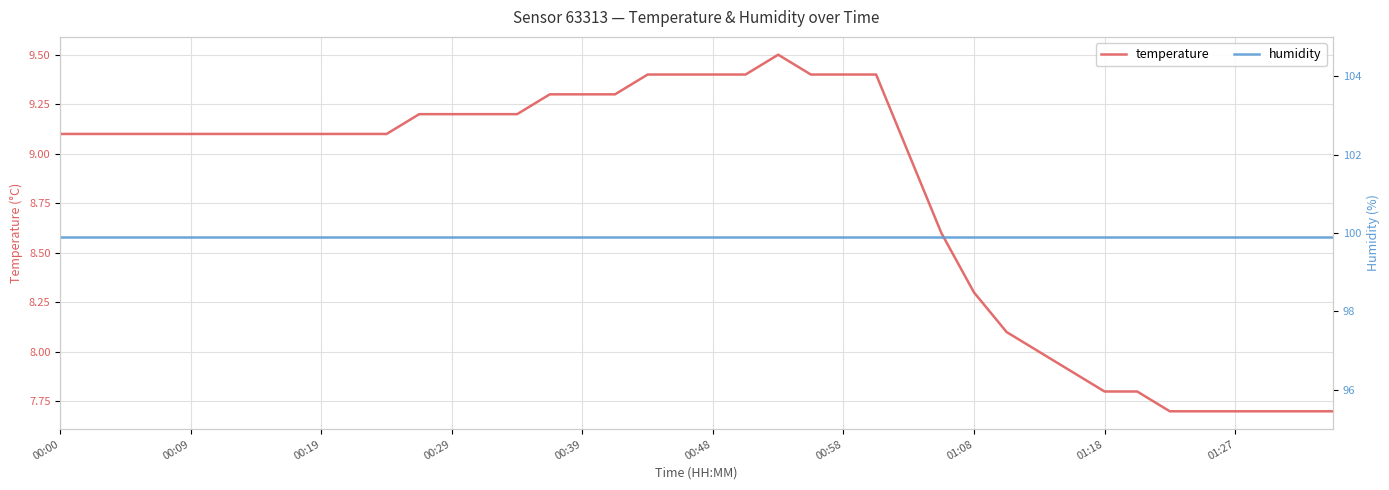

At which category does the chart reach its peak across all series?

00:00